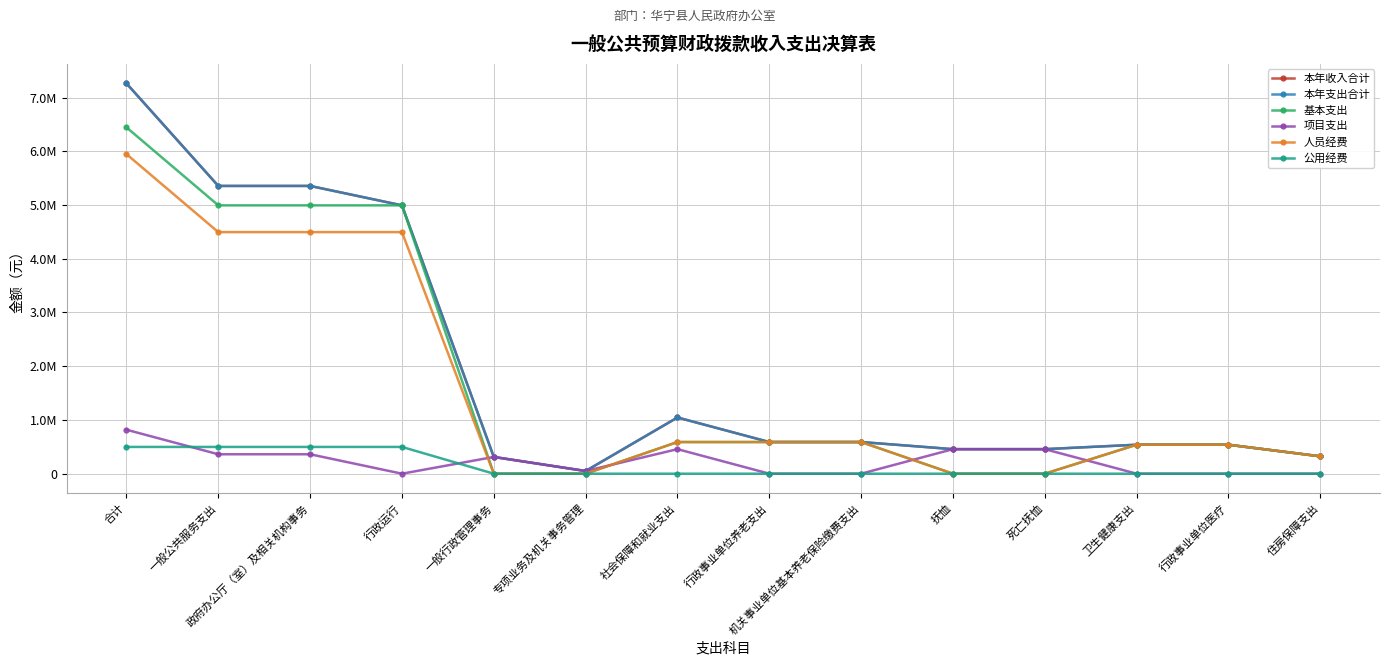

Does the chart have visible grid lines?

Yes